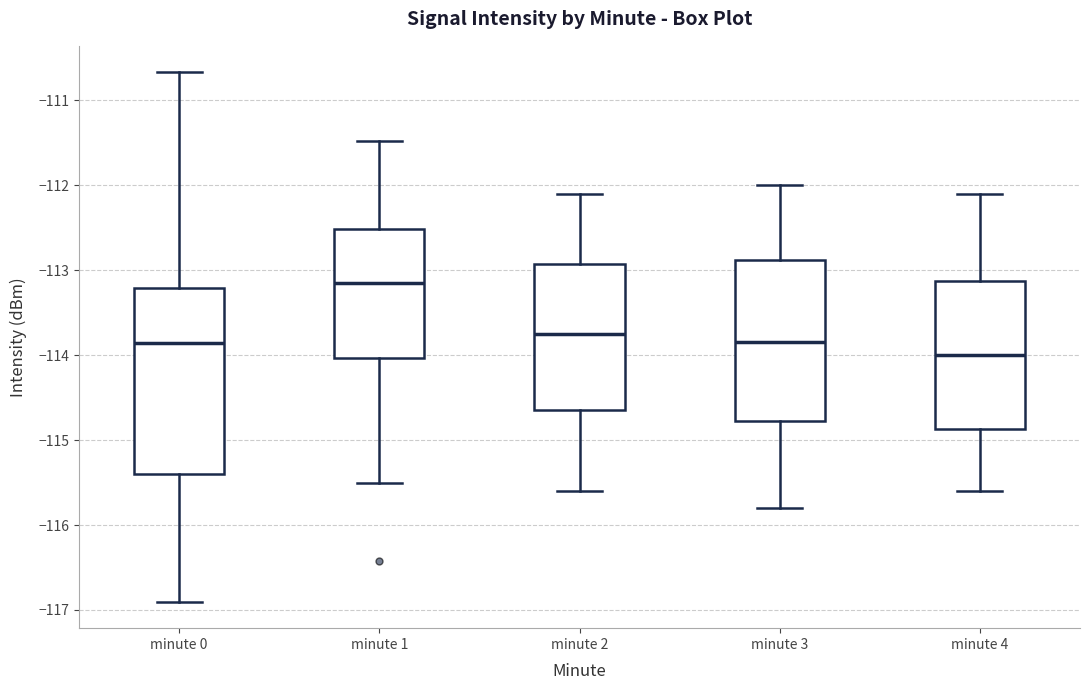

Reading left to right, read every box against the y-axis: the position of its median line, the range the box covers, and the ends of its whiskers. The values are not printed on the chart, so give them approximately, as read against the axis.

minute 0: median -113.9, box -115.4 to -113.2, whiskers -116.9 to -110.7
minute 1: median -113.1, box -114.0 to -112.5, whiskers -115.5 to -111.5
minute 2: median -113.7, box -114.6 to -112.9, whiskers -115.6 to -112.1
minute 3: median -113.8, box -114.8 to -112.9, whiskers -115.8 to -112.0
minute 4: median -114.0, box -114.9 to -113.1, whiskers -115.6 to -112.1